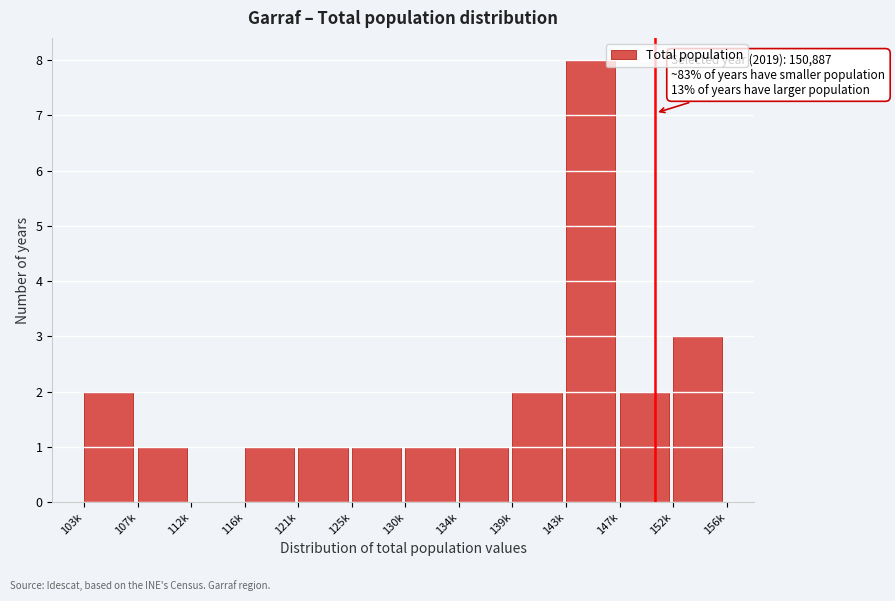

Reading left to right, list all the values displayed in this chart.

103k=2	107k=1	112k=0	116k=1	121k=1	125k=1	130k=1	134k=1	139k=2	143k=8	147k=2	152k=3